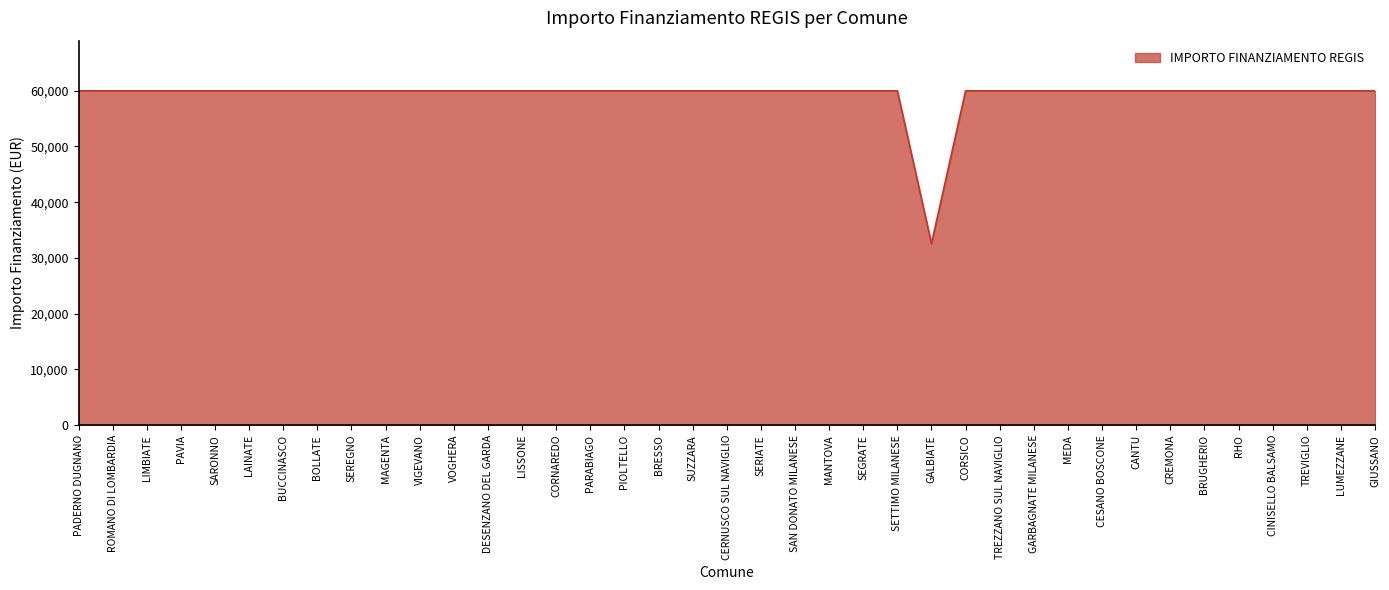

What position from the right is SETTIMO MILANESE?

15